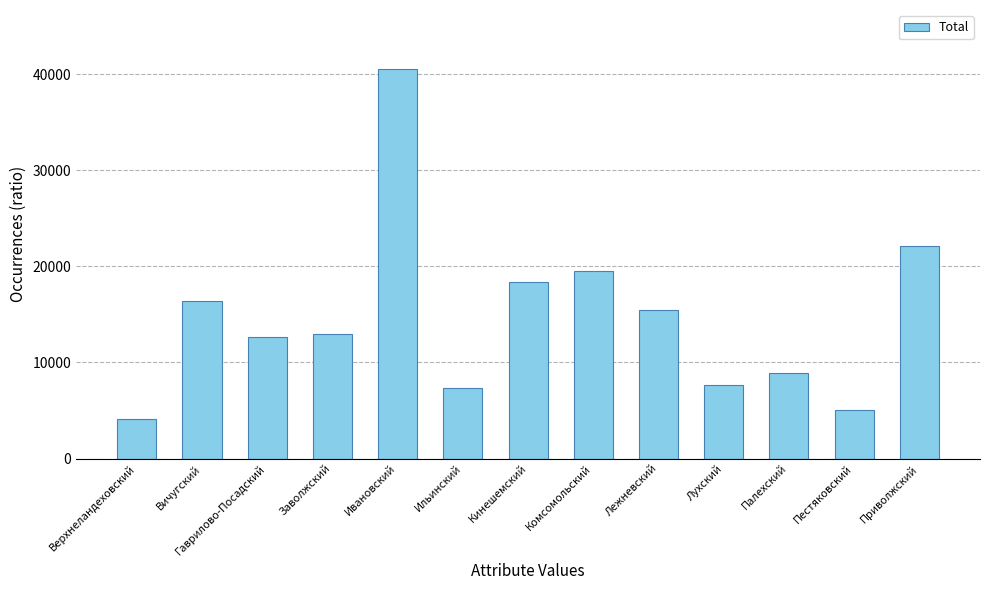

What is the sum of all values?

191273